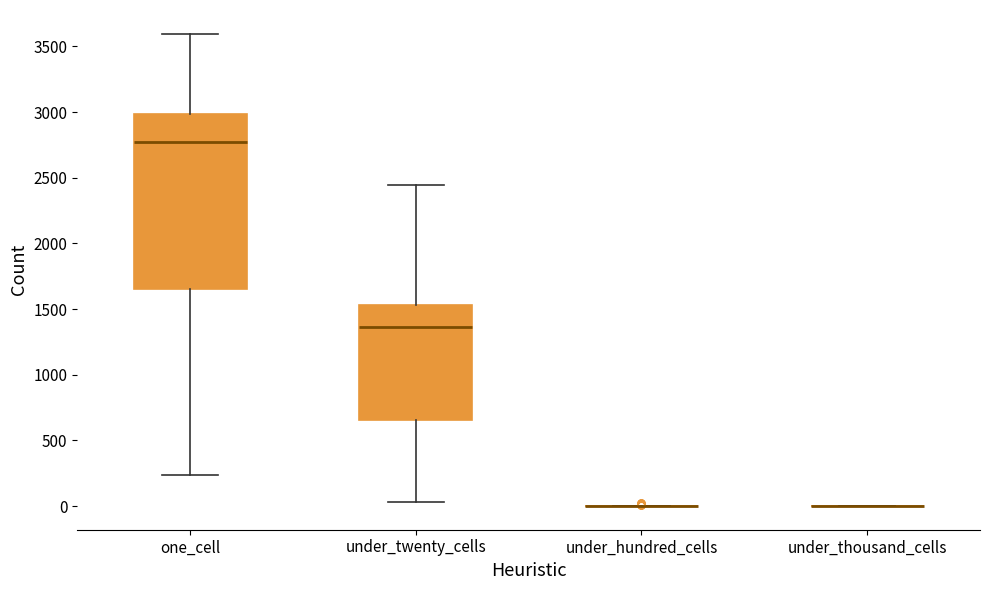

Where does the lower whisker of the box for under_twenty_cells end on the y-axis? The values are not printed on the chart, so give them approximately, as read against the axis.

50